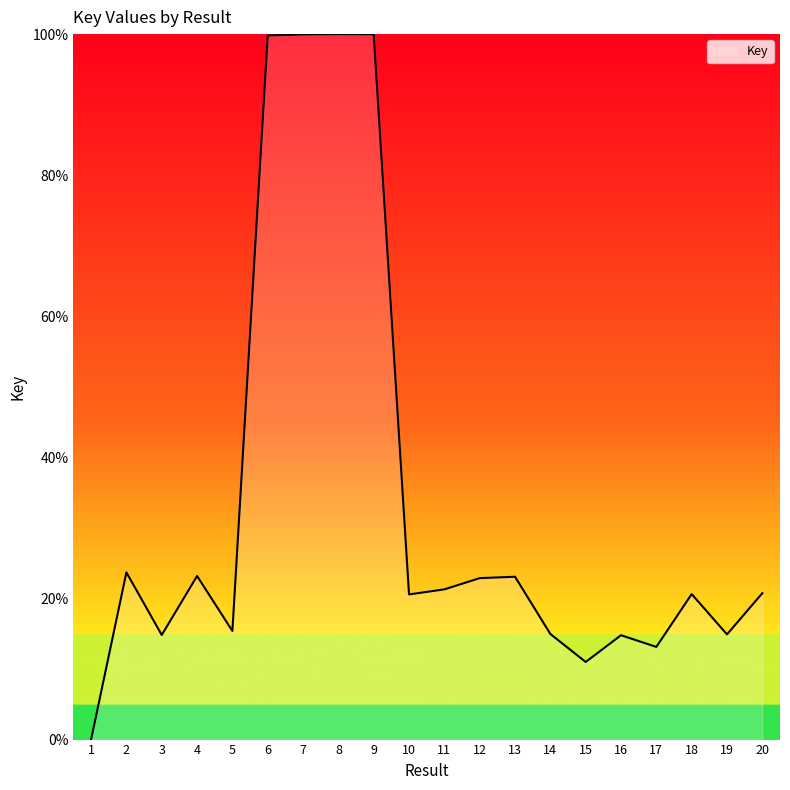

Which has a higher value, 5 or 17?

5